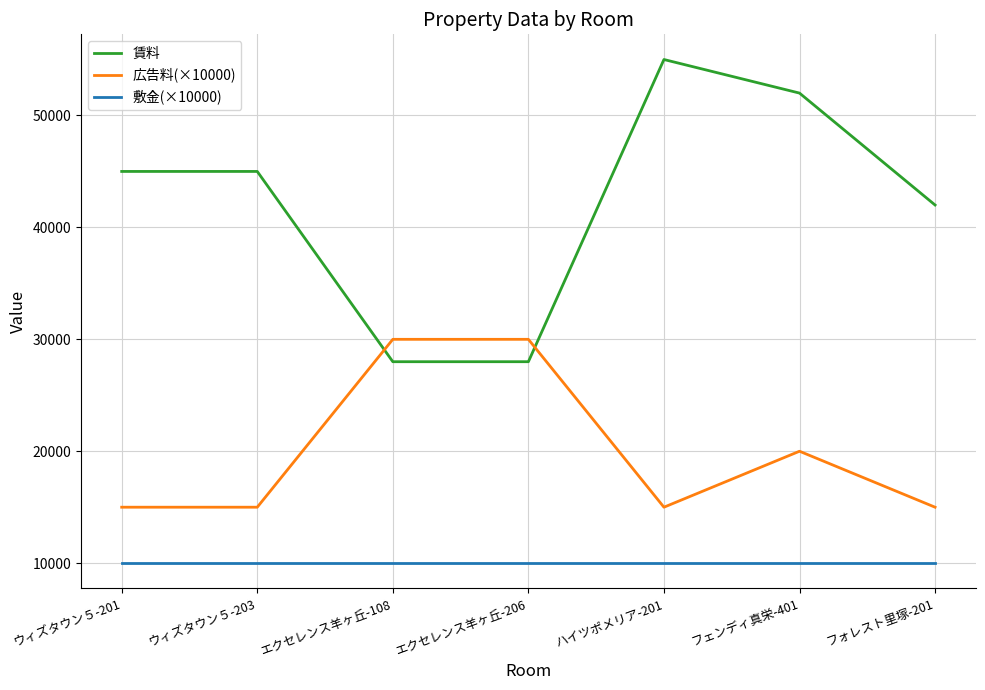

Reading left to right, what are all the values shown in this chart?

賃料: ウィズタウン５-201=45000	ウィズタウン５-203=45000	エクセレンス羊ヶ丘-108=28000	エクセレンス羊ヶ丘-206=28000	ハイツポメリア-201=55000	フェンディ真栄-401=52000	フォレスト里塚-201=42000
広告料(×10000): ウィズタウン５-201=15000	ウィズタウン５-203=15000	エクセレンス羊ヶ丘-108=30000	エクセレンス羊ヶ丘-206=30000	ハイツポメリア-201=15000	フェンディ真栄-401=20000	フォレスト里塚-201=15000
敷金(×10000): ウィズタウン５-201=10000	ウィズタウン５-203=10000	エクセレンス羊ヶ丘-108=10000	エクセレンス羊ヶ丘-206=10000	ハイツポメリア-201=10000	フェンディ真栄-401=10000	フォレスト里塚-201=10000